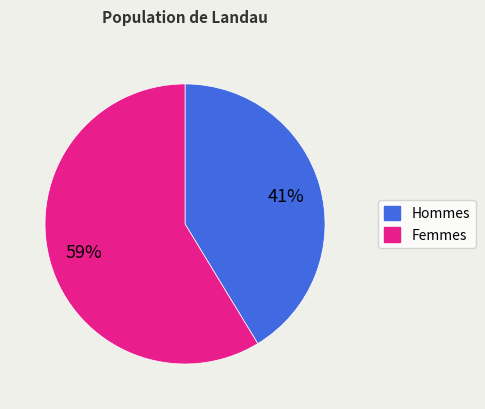

To the nearest percent, what is the average slice percentage?

50%